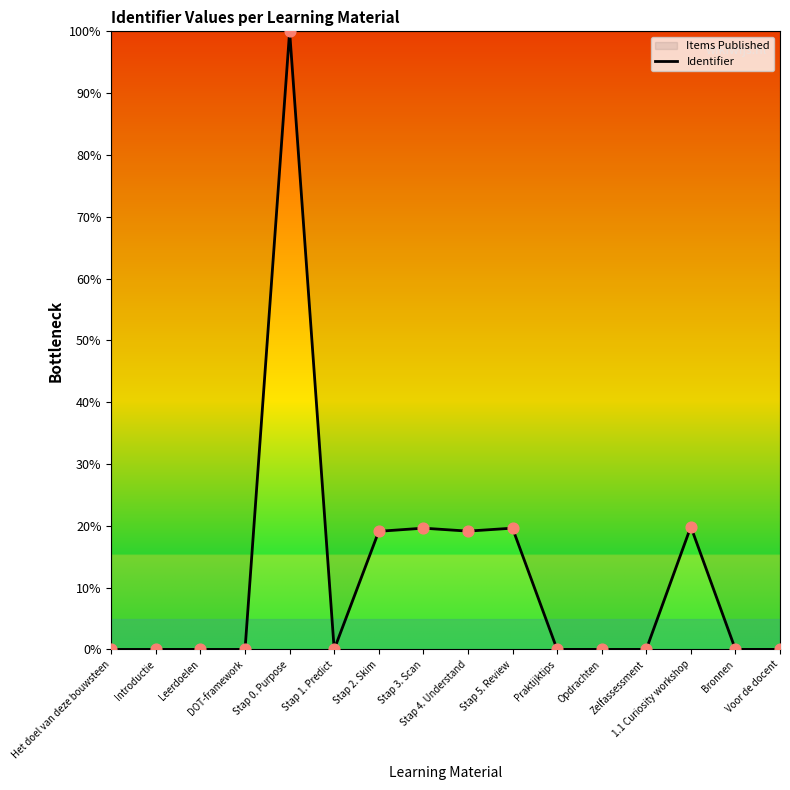

Which has a higher value, Voor de docent or Stap 3. Scan?

Stap 3. Scan